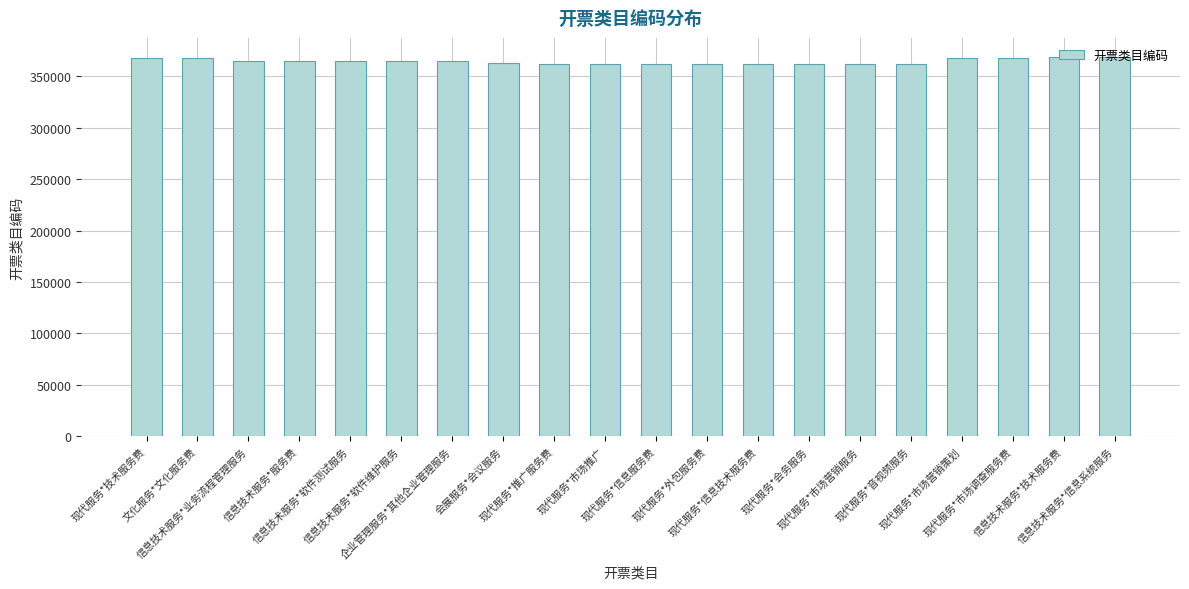

What is the sum of the values at 现代服务*技术服务费 and 信息技术服务*软件维护服务?

732735